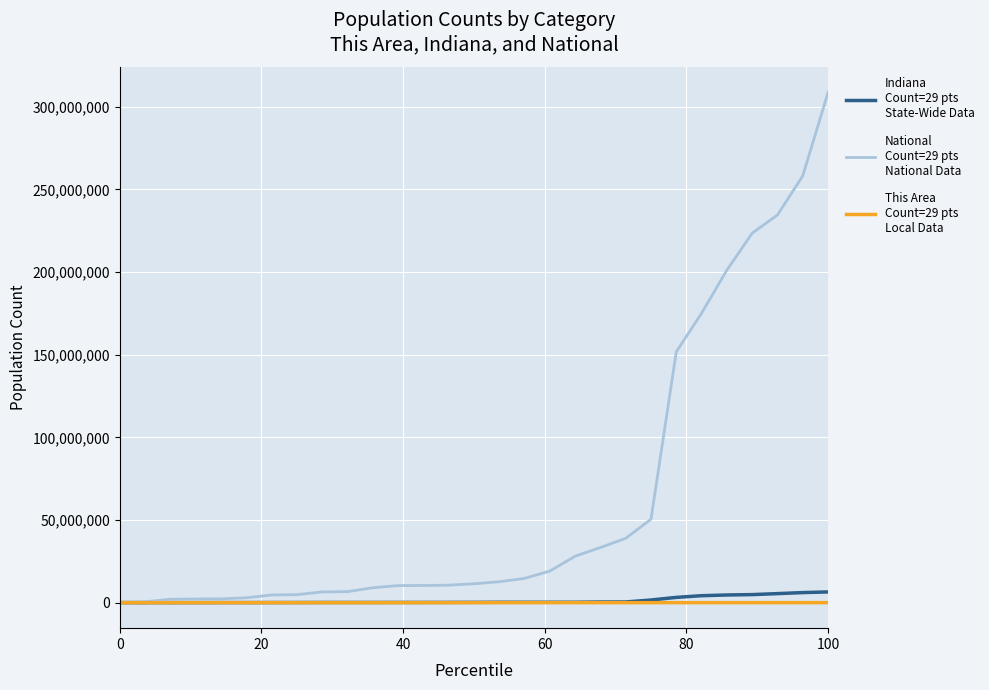

What is the greatest value displayed?

308745538